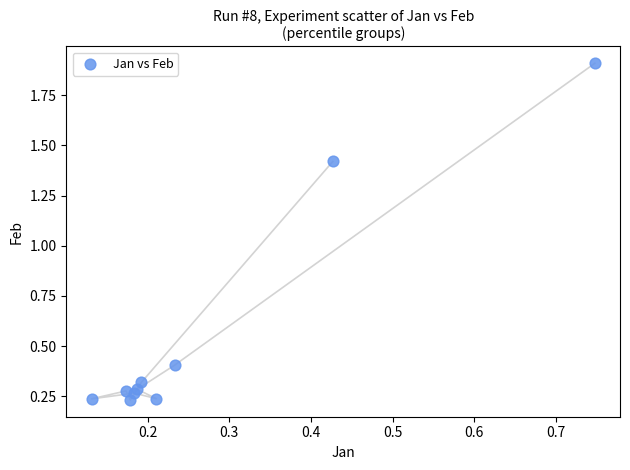

What is the average Y value?

0.6